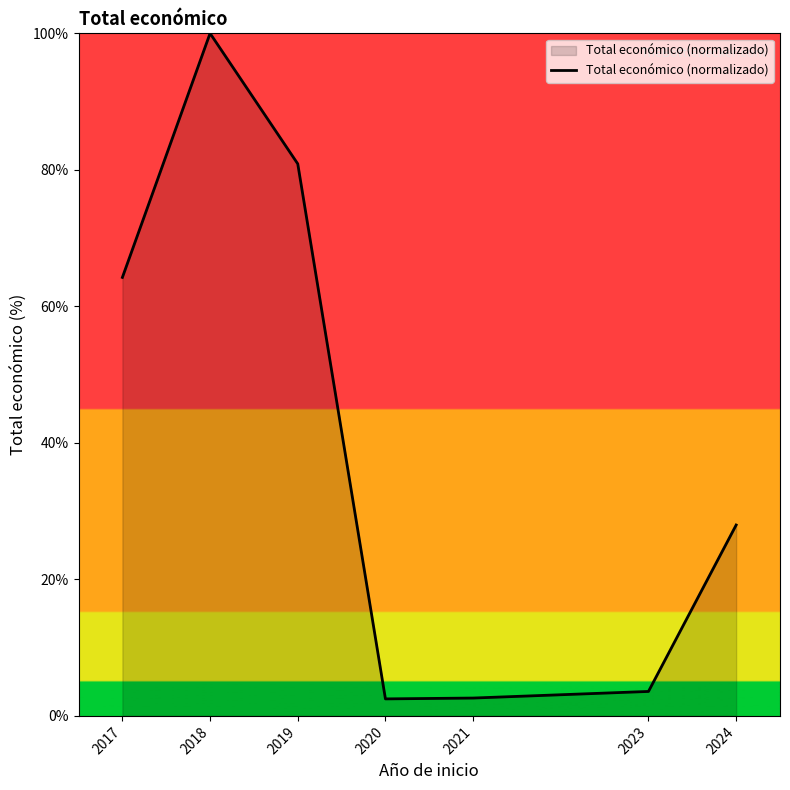

Which label corresponds to the largest value in the chart?

2018